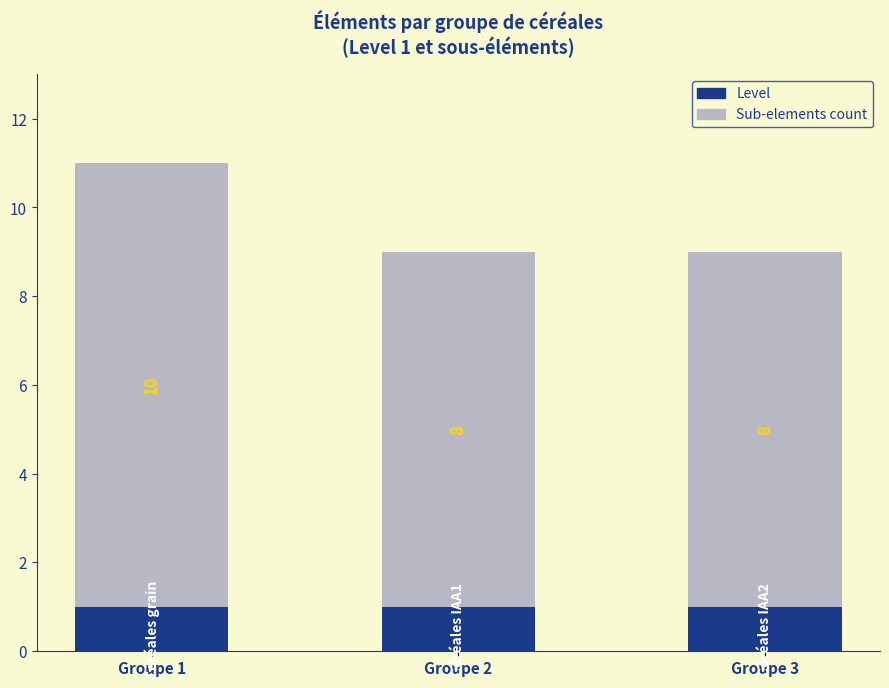

The value of Level at Groupe 3 is 1. True or false?

True